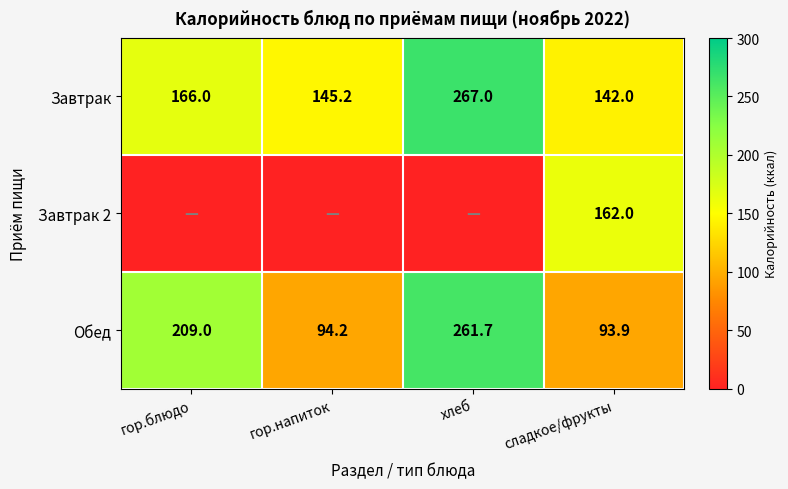

List the labels in order of Обед value, smallest first.

сладкое/фрукты, гор.напиток, гор.блюдо, хлеб